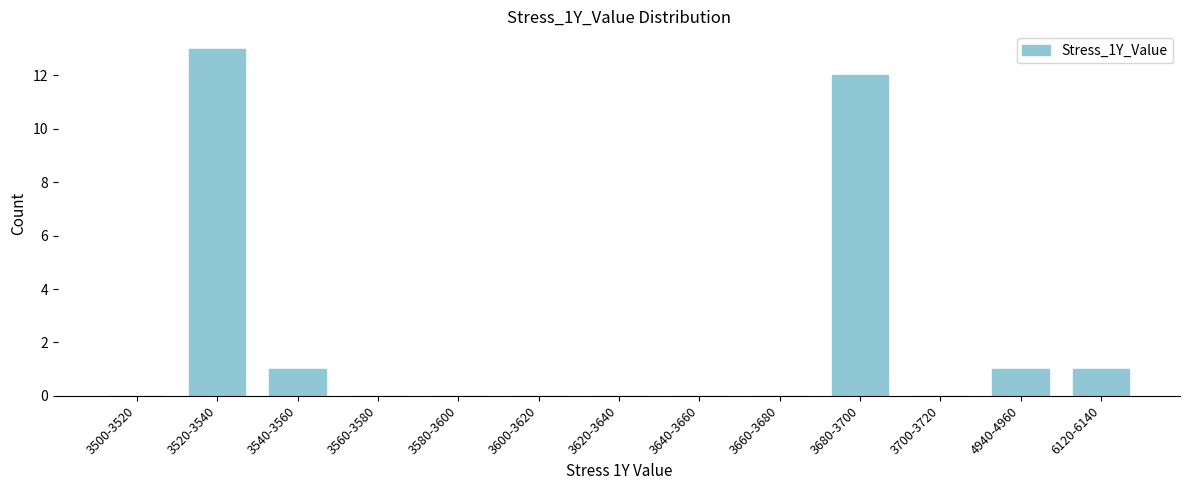

Reading left to right, transcribe all the data shown in this chart.

3500-3520=0	3520-3540=13	3540-3560=1	3560-3580=0	3580-3600=0	3600-3620=0	3620-3640=0	3640-3660=0	3660-3680=0	3680-3700=12	3700-3720=0	4940-4960=1	6120-6140=1